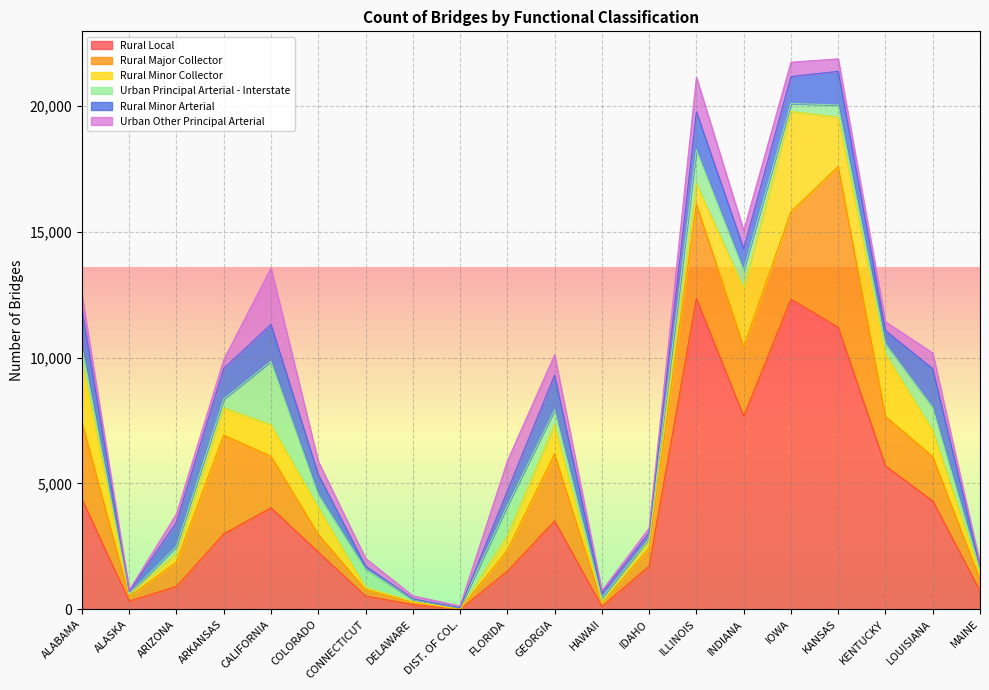

How many data points in Rural Major Collector are above 1760?

9